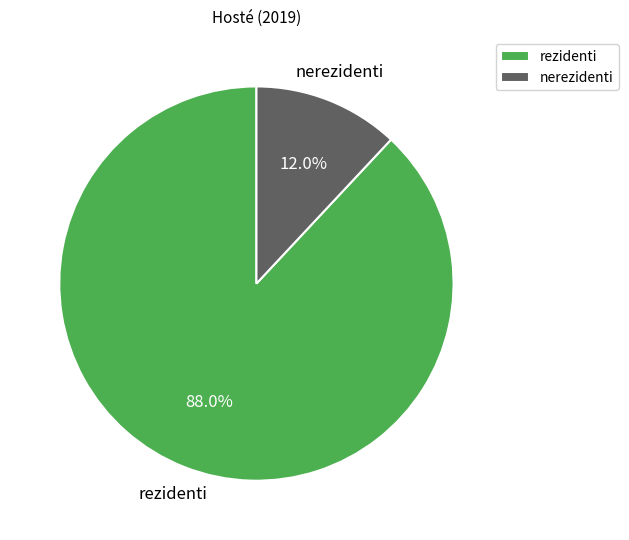

The rezidenti slice represents 99% of the pie. True or false?

False